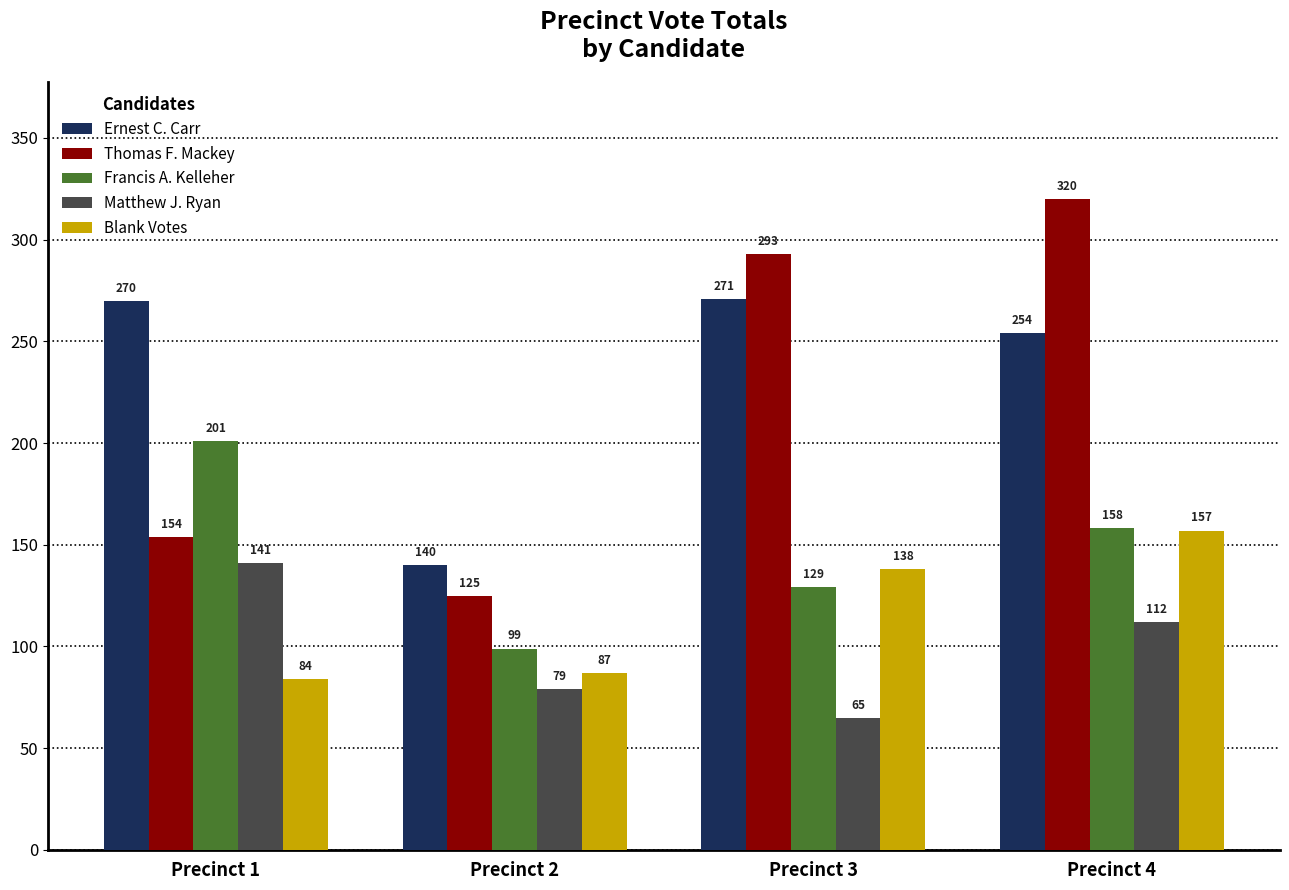

Are the bars grouped side by side (vs. stacked)?

Yes